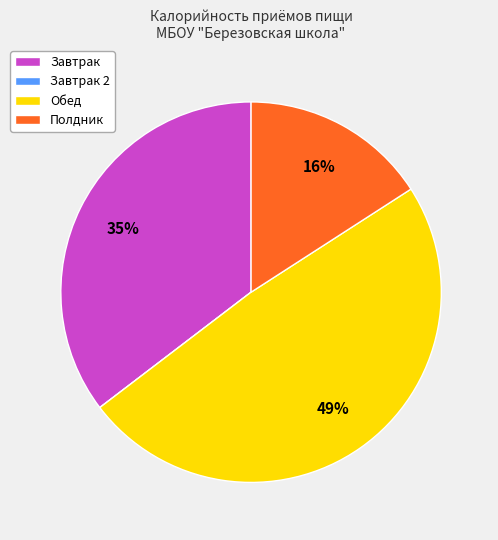

Does Завтрак account for over 50% of the chart?

No